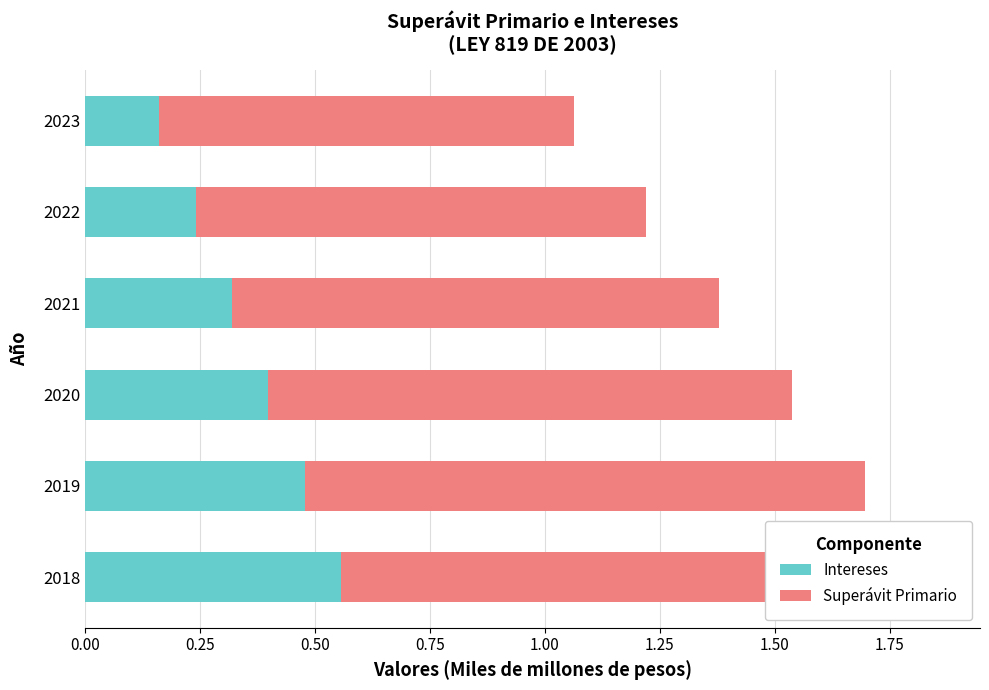

What is the value of the Intereses bar at the 1st from the left?

0.6